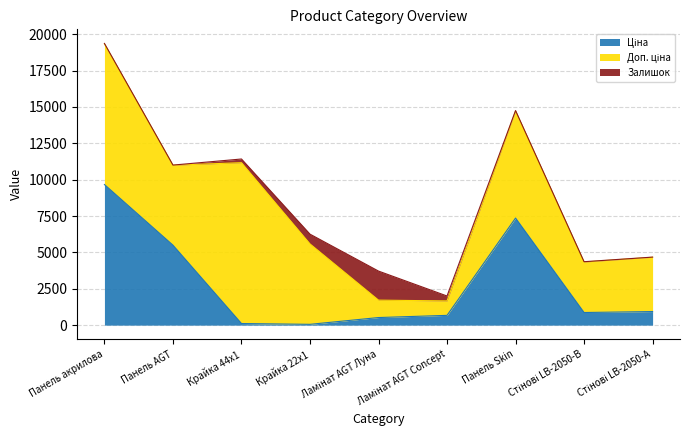

What is the smallest value displayed?

7.0